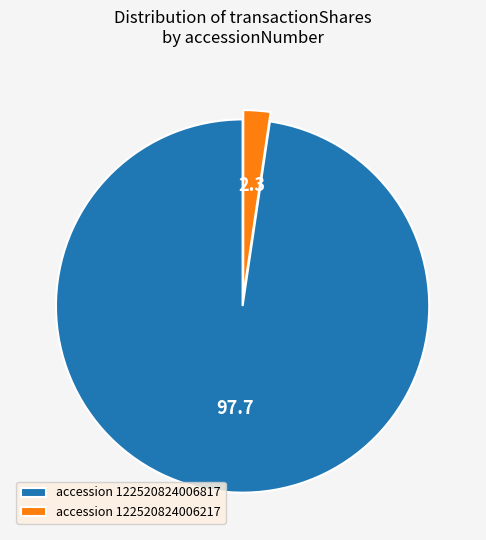

Do accession 122520824006817 and accession 122520824006217 together represent more than half of the pie?

Yes